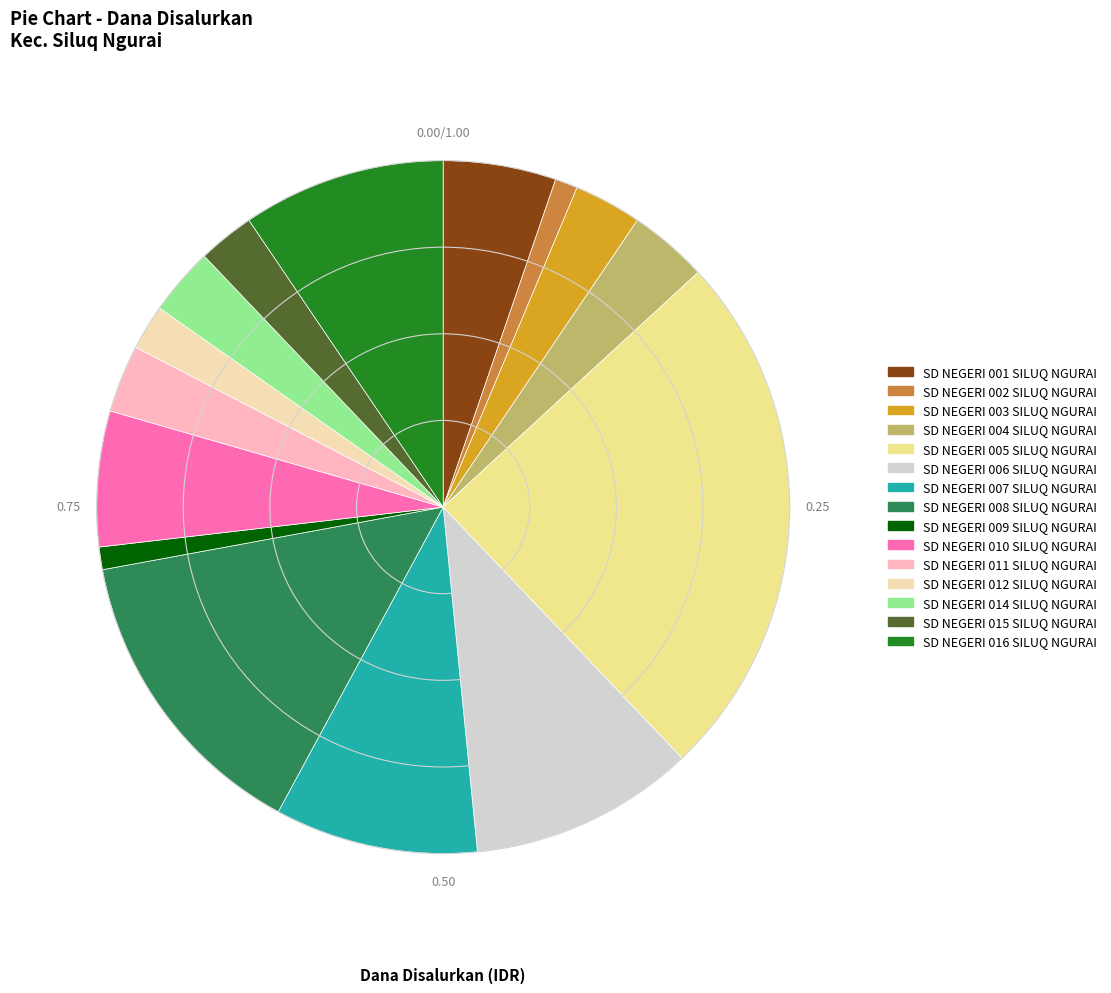

Does SD NEGERI 004 SILUQ NGURAI represent more than half of the total?

No